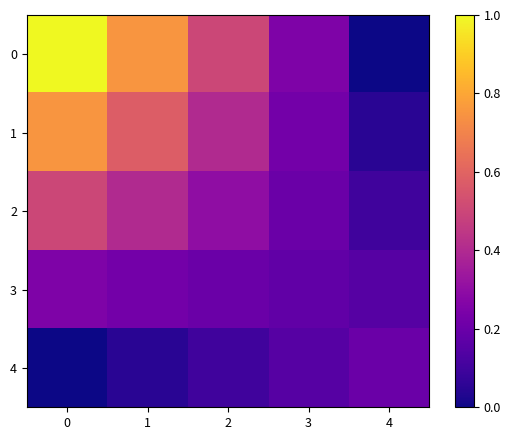

At how many categories does at least one series exceed 0?

5